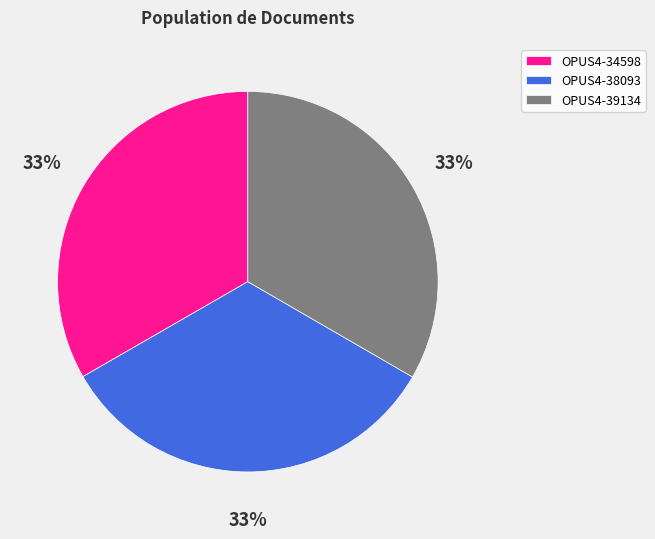

Does OPUS4-38093 account for over 50% of the chart?

No